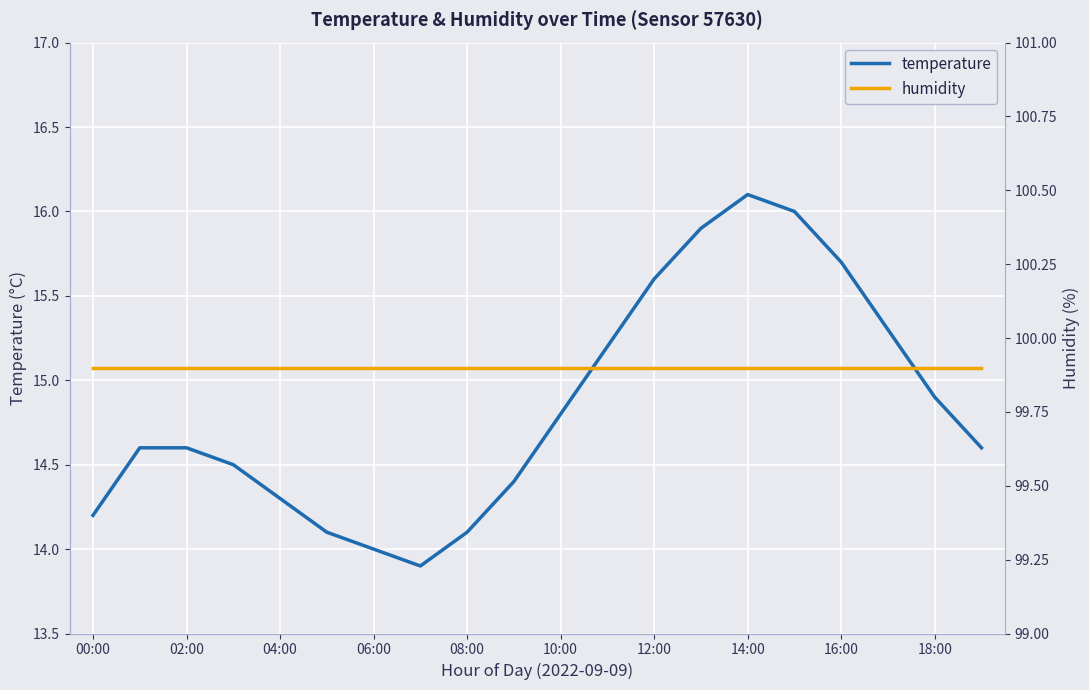

Which series has the widest spread of values?

temperature